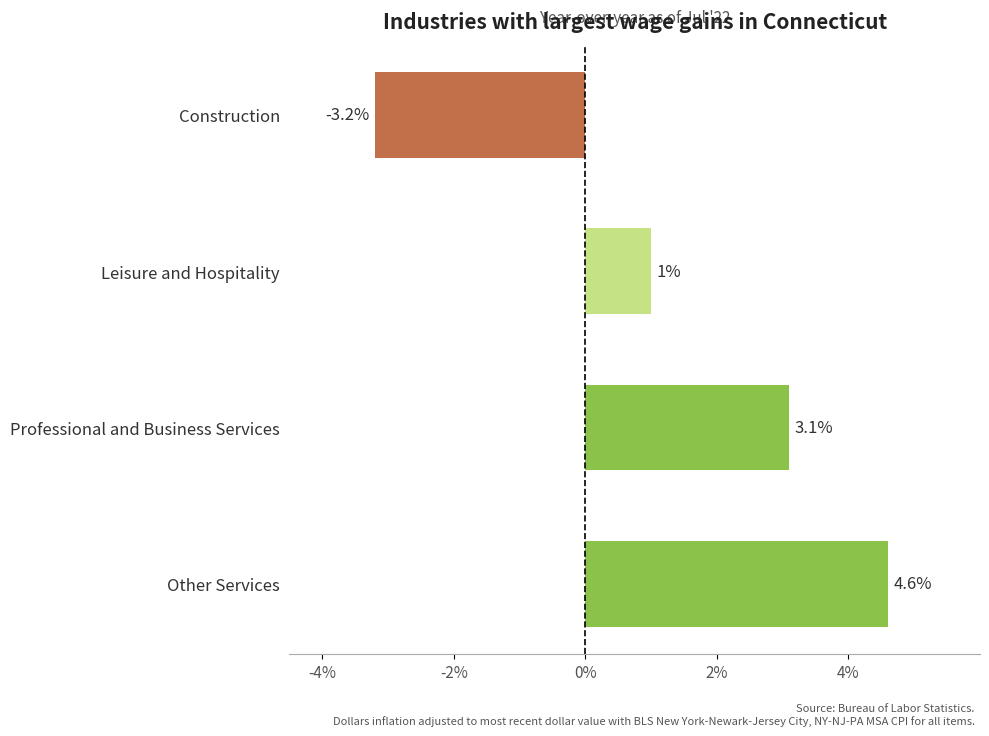

List the labels in order of value, largest first.

Other Services, Professional and Business Services, Leisure and Hospitality, Construction